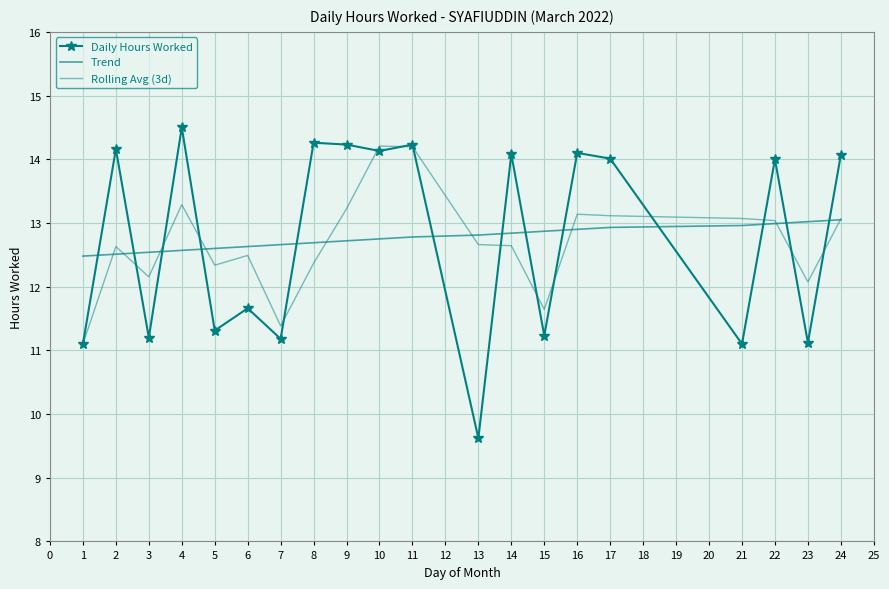

Reading right to left, transcribe all the data shown in this chart.

Daily Hours Worked: 14.1	11.1	14.0	11.1	14.0	14.1	11.2	14.1	9.6	14.2	14.1	14.2	14.3	11.2	11.7	11.3	14.5	11.2	14.2	11.1
Trend: 13.0	13.0	13.0	13.0	12.9	12.9	12.9	12.8	12.8	12.8	12.7	12.7	12.7	12.7	12.6	12.6	12.6	12.5	12.5	12.5
Rolling Avg (3d): 13.1	12.1	13.0	13.1	13.1	13.1	11.6	12.6	12.7	14.2	14.2	13.2	12.4	11.4	12.5	12.3	13.3	12.2	12.6	11.1